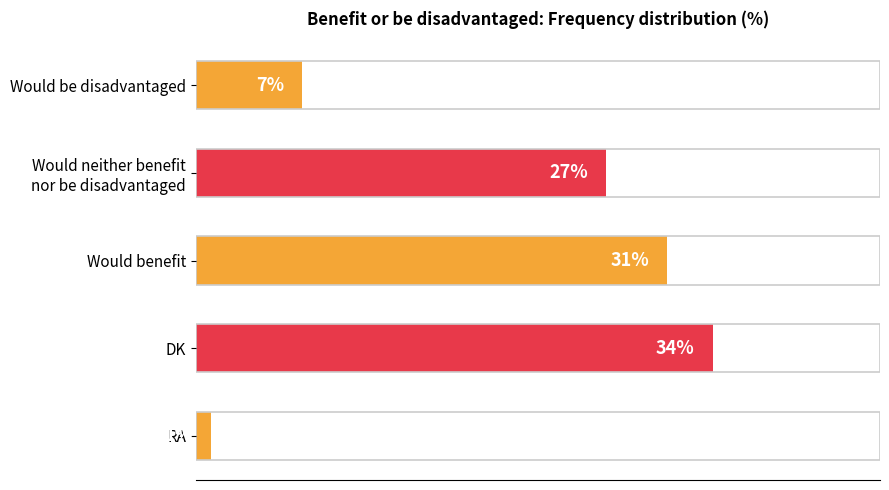

At which label is the value closest to 17?

Would be disadvantaged